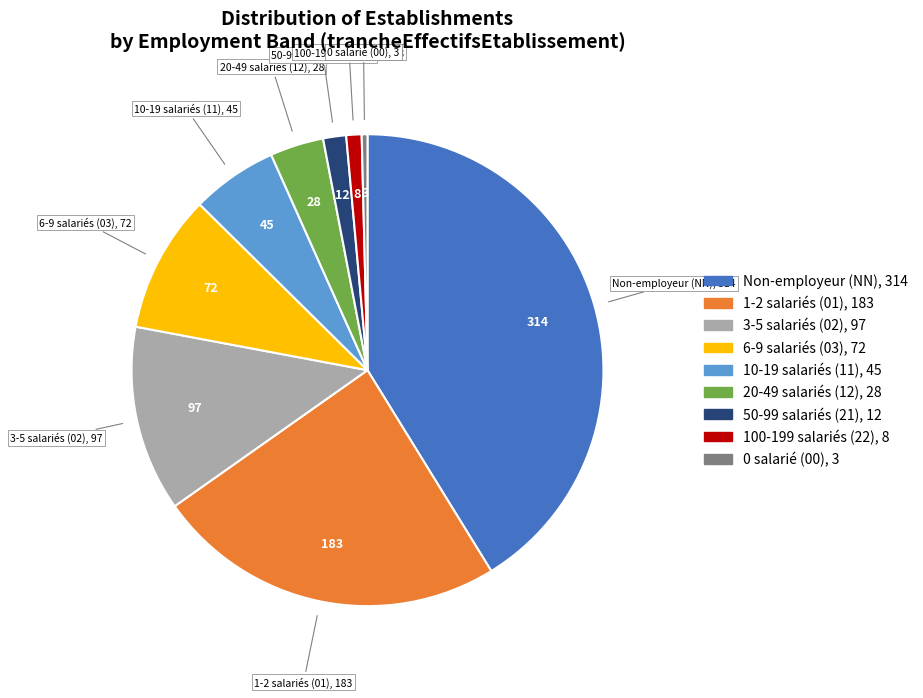

Does any single category account for the majority?

No